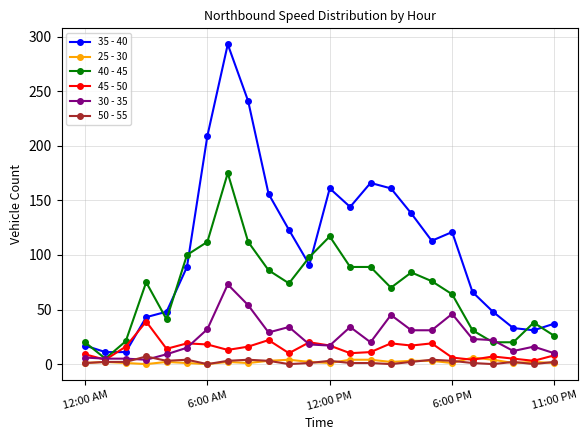

Which series has the largest range (max minus min)?

35 - 40